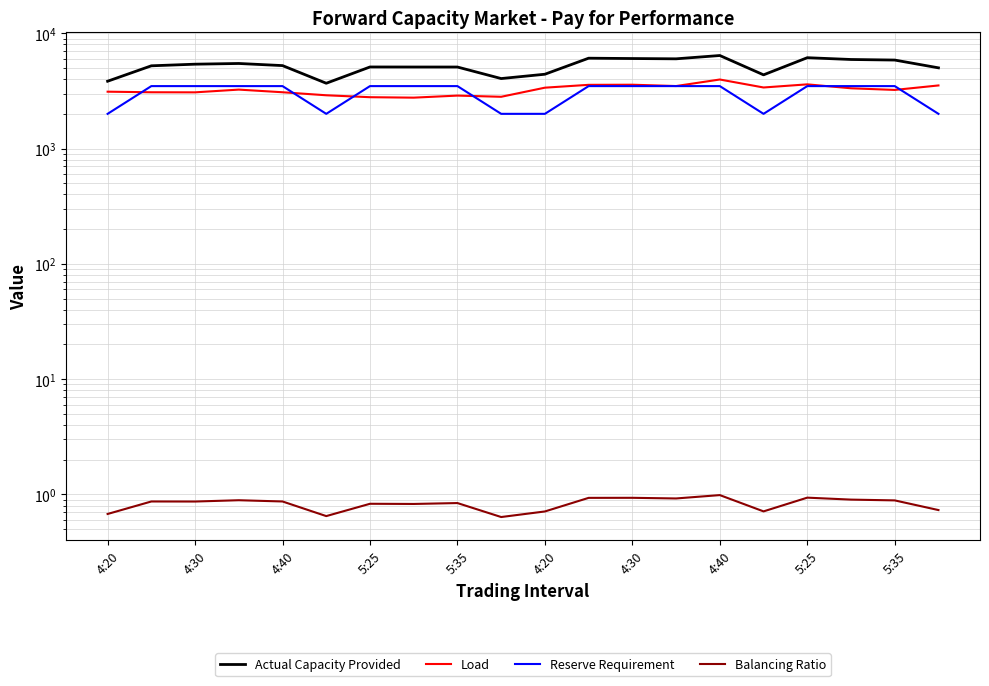

Does the chart display data point markers on the line(s)?

No